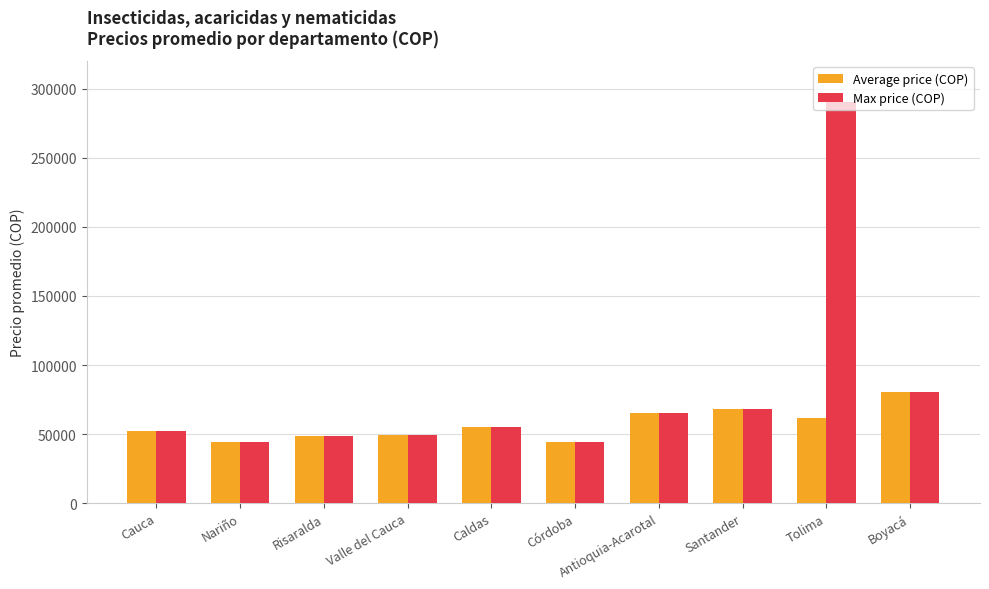

What is the greatest value displayed?

290702.0